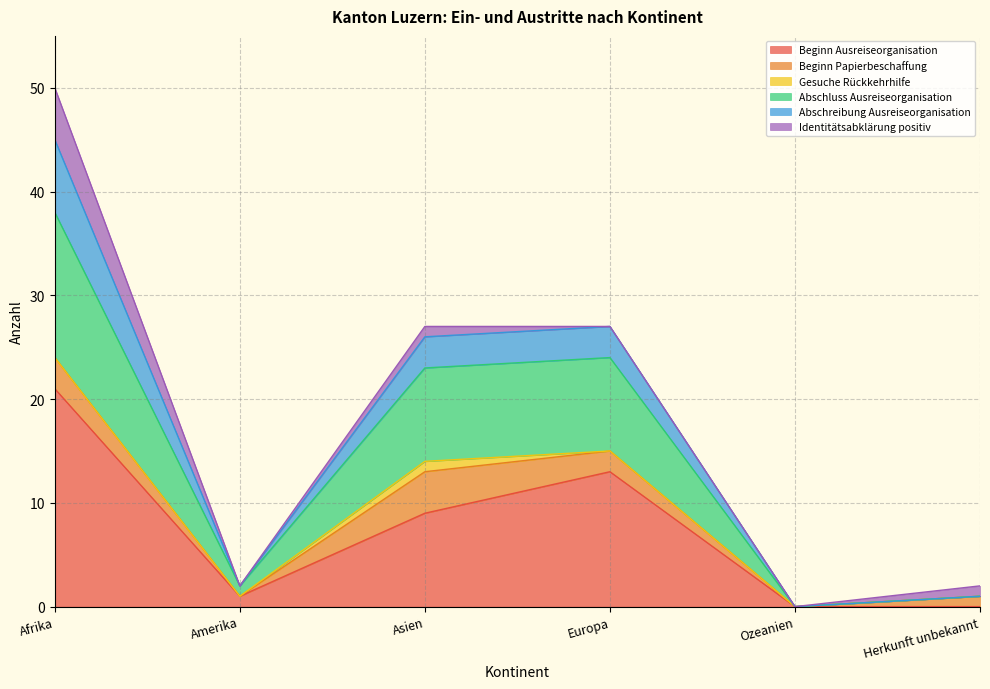

The value of Abschreibung Ausreiseorganisation at Herkunft unbekannt is 3. True or false?

False